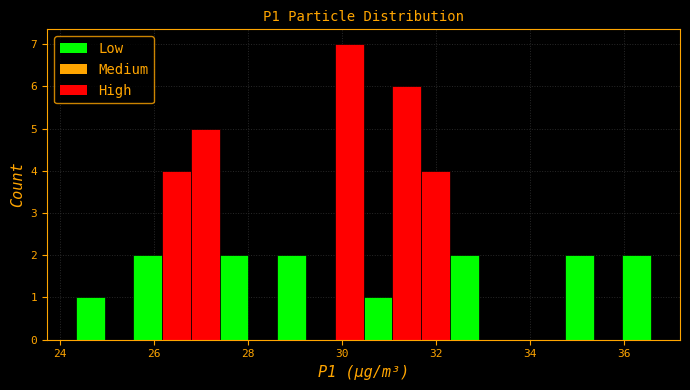

Around what value on the x-axis is the tallest bar? Give the approximate position of its centre, as read against the axis.

30.2